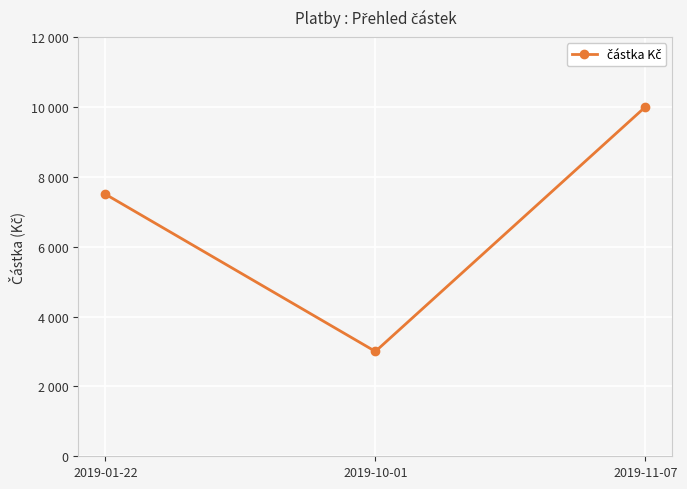

What is the value of the 2nd point from the left?

3000